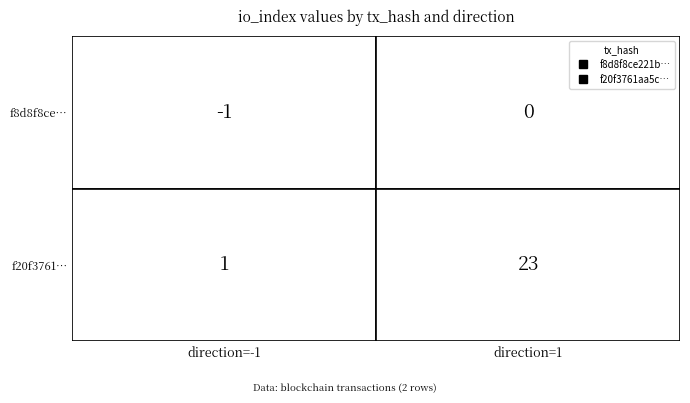

Reading left to right, list all the values displayed in this chart.

f8d8f8ce221b75f8bebb8c4057bc8f2e47c859b: -1=-1	1=0
f20f3761aa5cd5a53a3f8ac8c45729721163c3b: -1=1	1=23